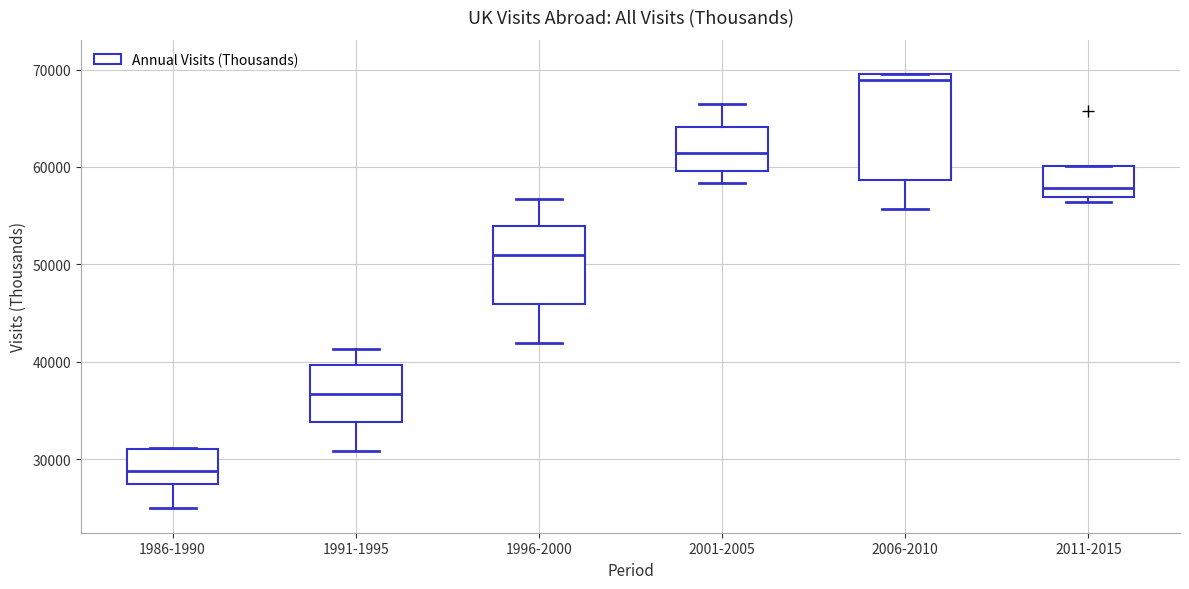

Reading left to right, read every box against the y-axis: the position of its median line, the range the box covers, and the ends of its whiskers. The values are not printed on the chart, so give them approximately, as read against the axis.

1986-1990: median 29000, box 27000 to 31000, whiskers 25000 to 31000
1991-1995: median 37000, box 34000 to 40000, whiskers 31000 to 41000
1996-2000: median 51000, box 46000 to 54000, whiskers 42000 to 57000
2001-2005: median 61000, box 60000 to 64000, whiskers 58000 to 67000
2006-2010: median 69000 (just below the box's upper edge), box 59000 to 69000, whiskers 56000 to 70000
2011-2015: median 58000, box 57000 to 60000, whiskers 56000 to 60000